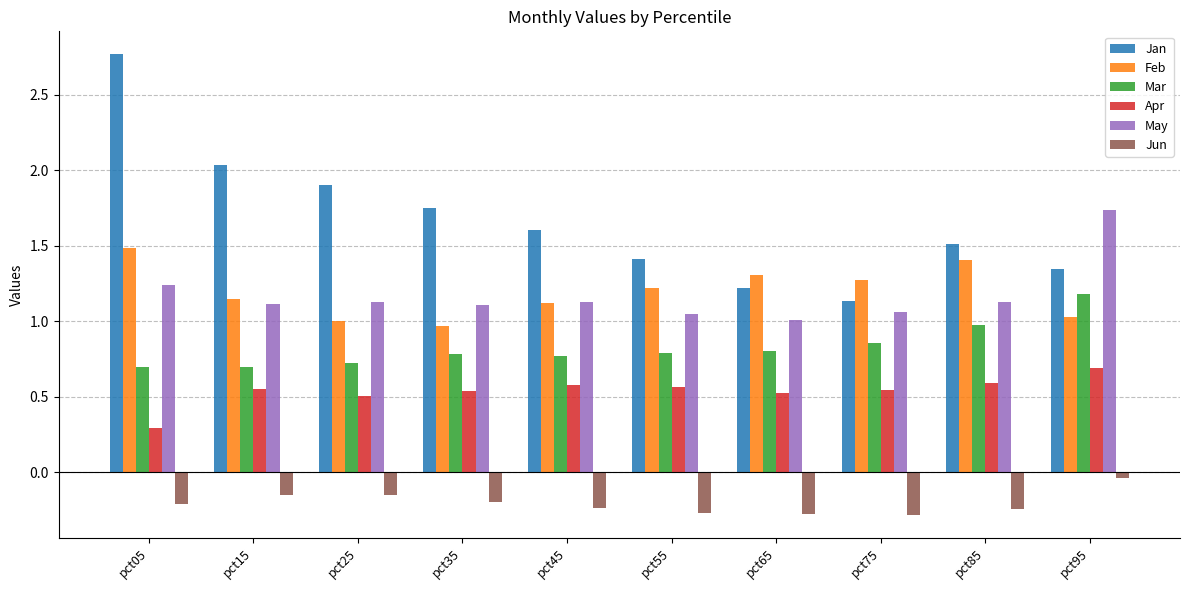

What are all the series names shown in the legend?

Jan, Feb, Mar, Apr, May, Jun